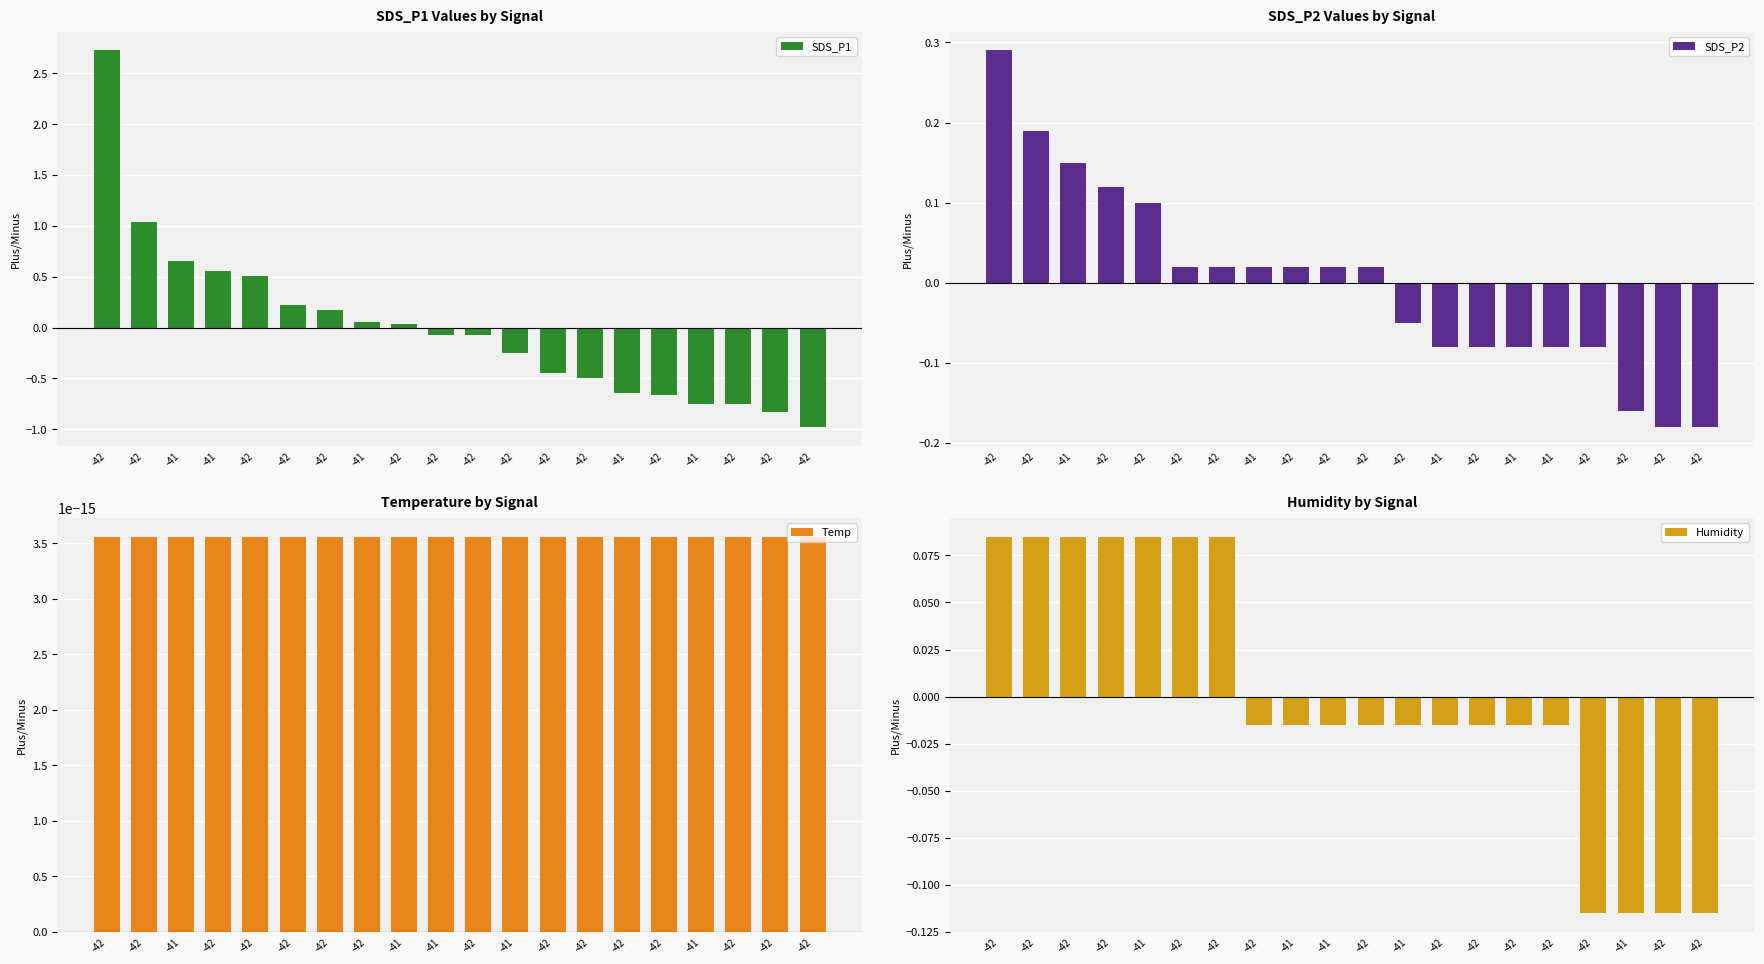

Does the chart contain stacked bars?

No